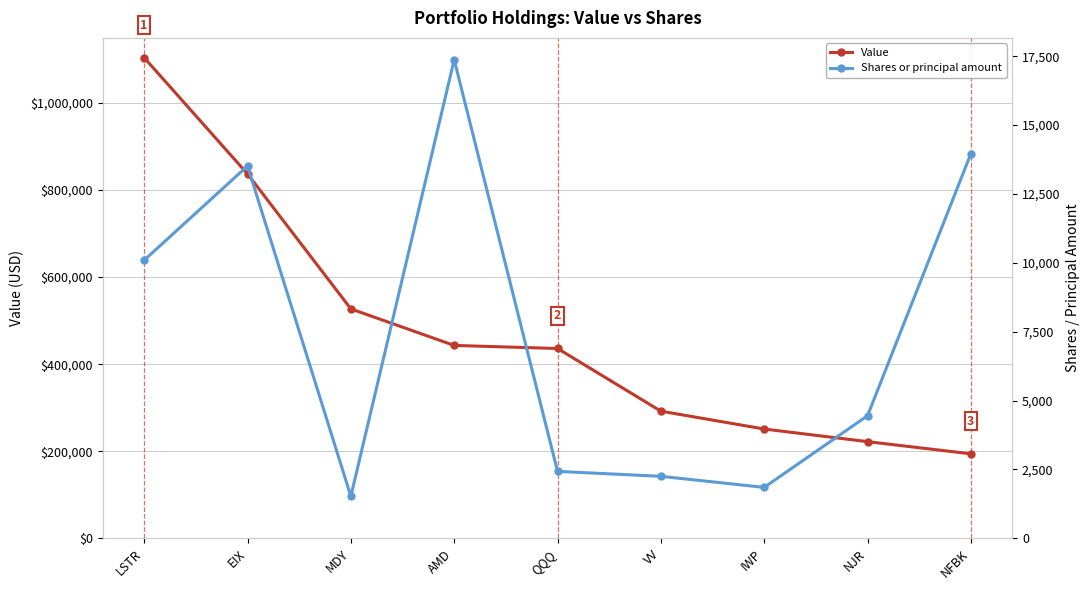

How many data points in Value are less than 436000?

4